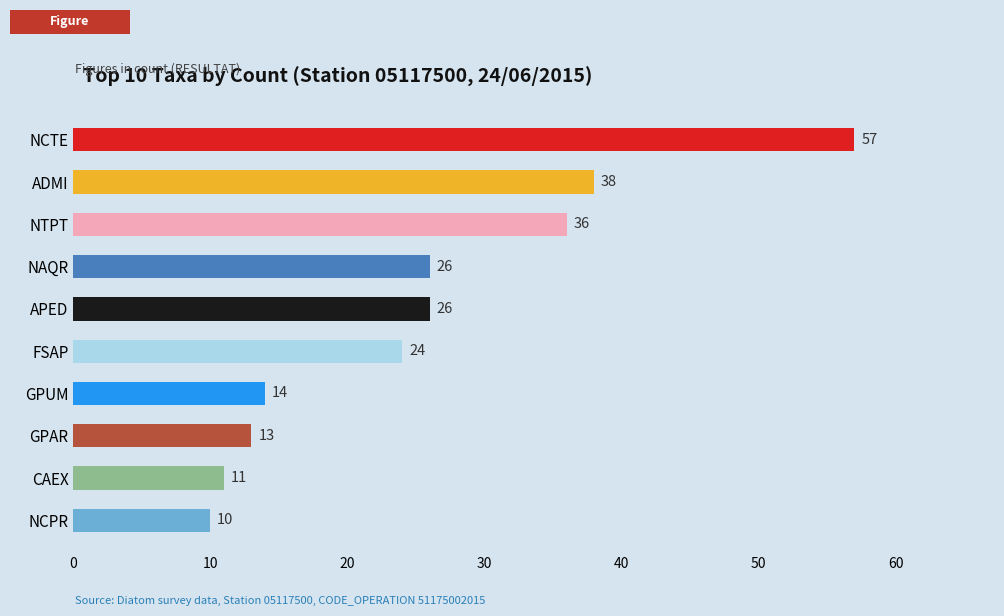

Which label corresponds to the smallest value in the chart?

NCPR